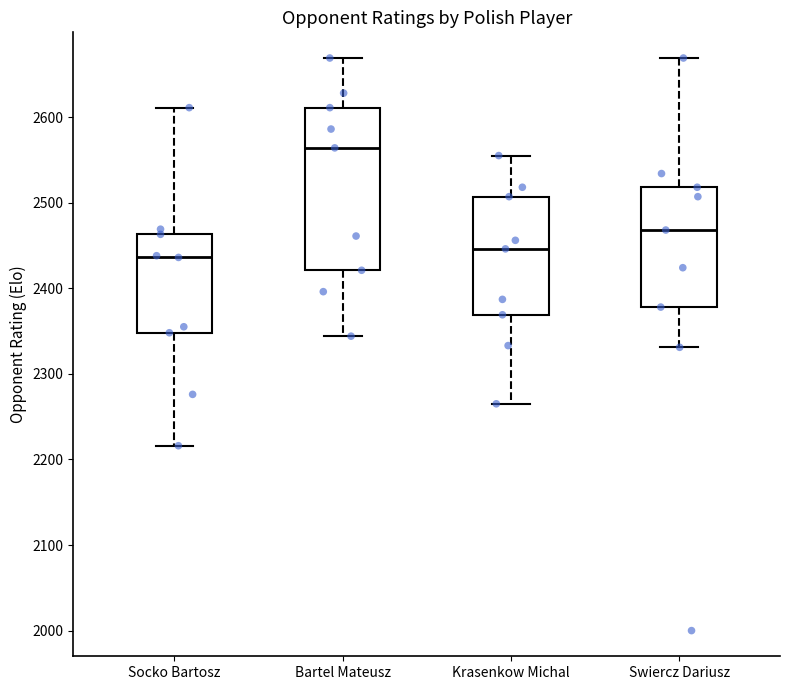

Which box has the lowest median line?

Socko Bartosz